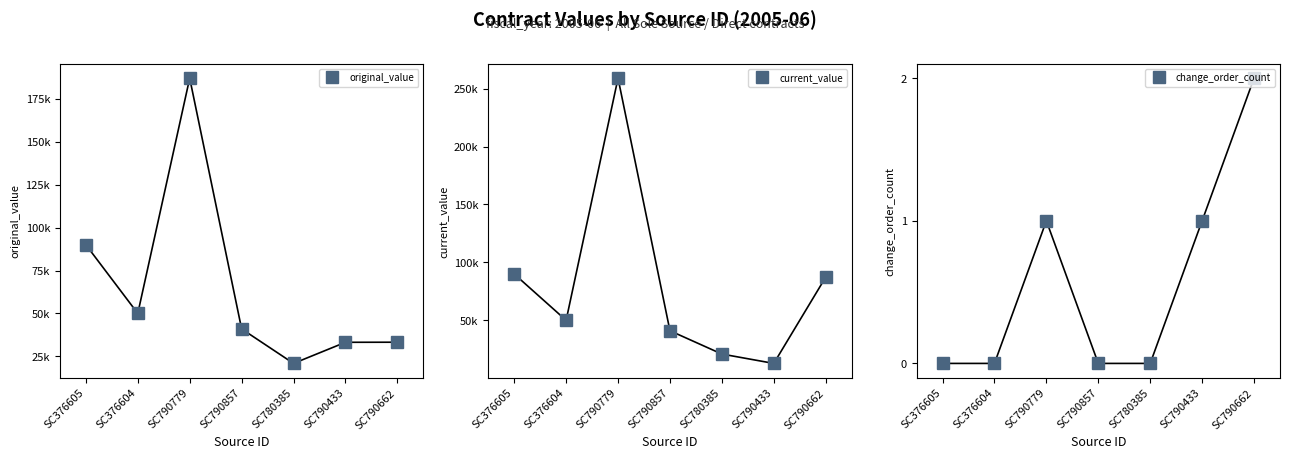

What are all the series names shown in the legend?

original_value, current_value, change_order_count